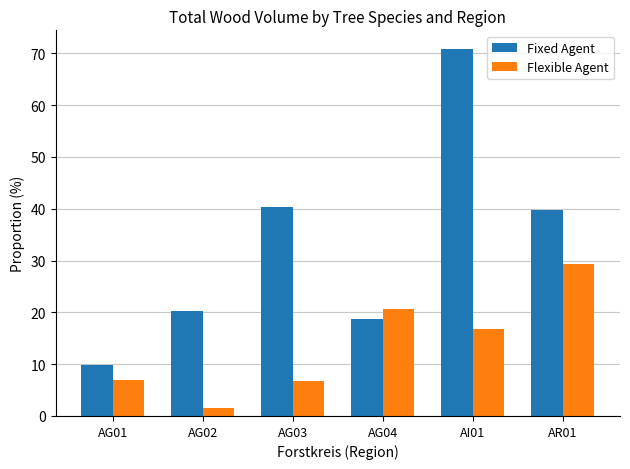

Reading left to right, what are all the values shown in this chart?

Fixed Agent: AG01=9.9	AG02=20.3	AG03=40.4	AG04=18.7	AI01=70.9	AR01=39.8
Flexible Agent: AG01=7.0	AG02=1.6	AG03=6.7	AG04=20.6	AI01=16.8	AR01=29.4